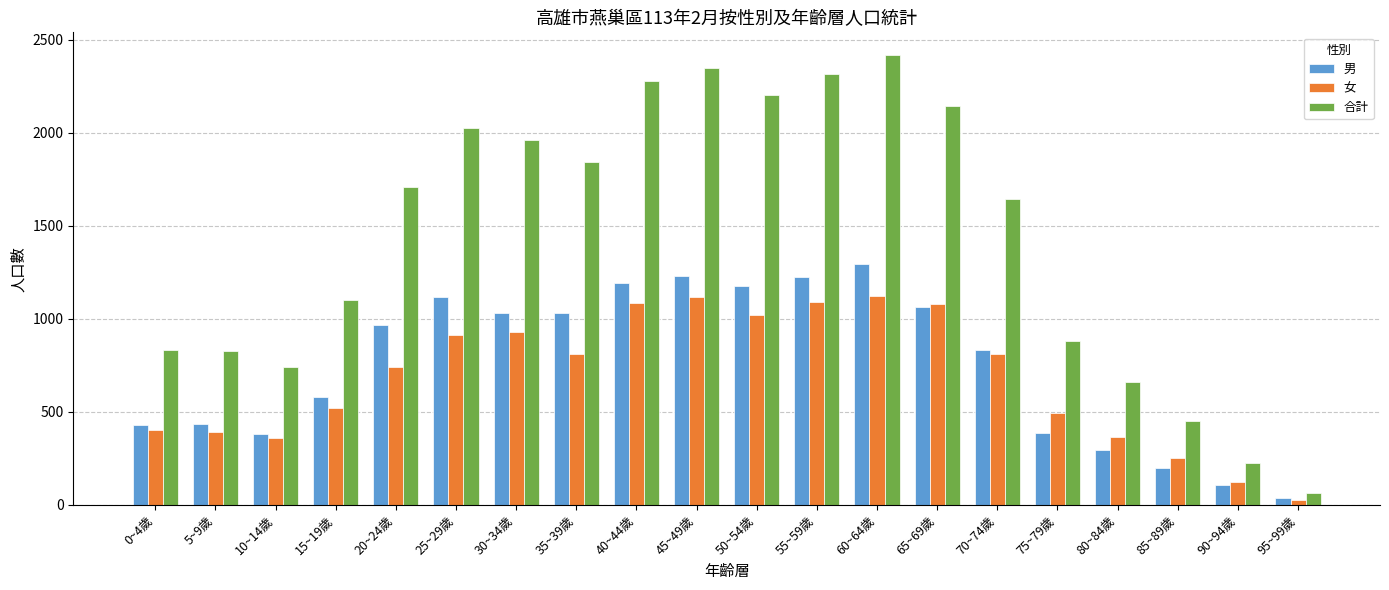

What is the average value of the 合計 series?

1434